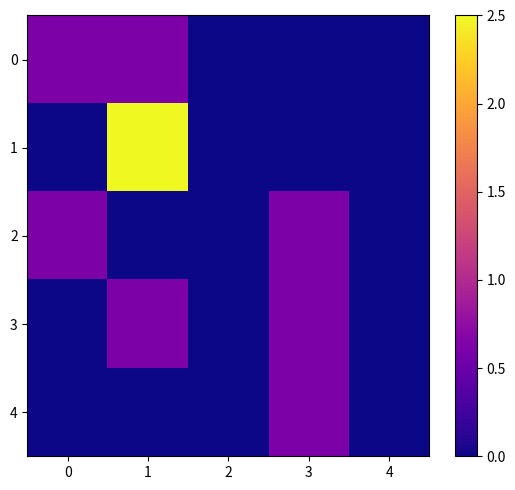

At which category is the sum across all series the highest?

1